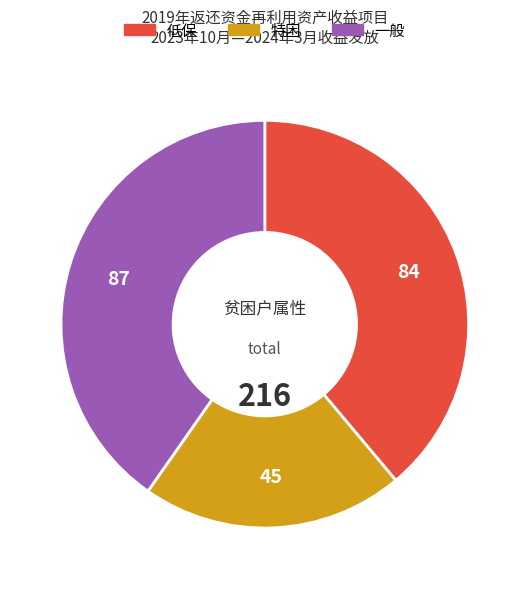

The 一般 slice represents 40% of the pie. True or false?

True